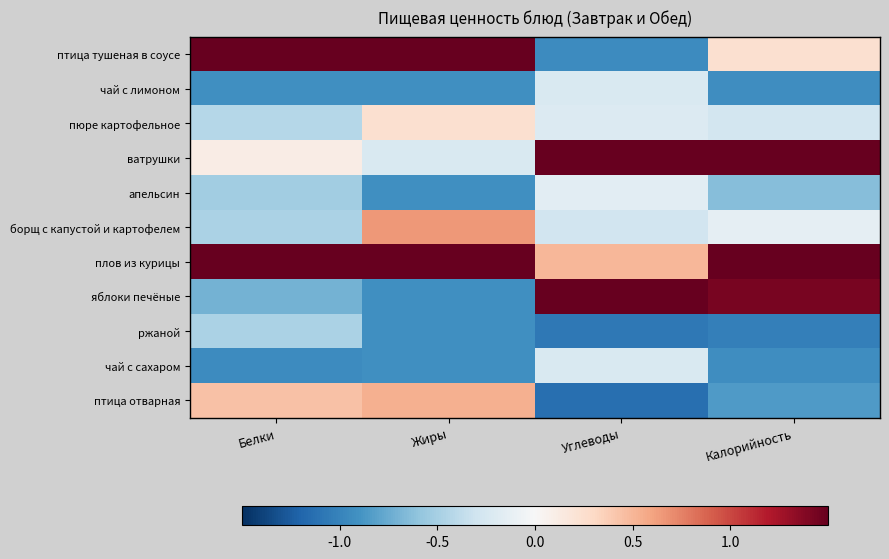

At Белки, list the series in order from smallest to largest.

чай с сахаром, чай с лимоном, яблоки печёные, апельсин, борщ с капустой и картофелем, ржаной, пюре картофельное, ватрушки, птица отварная, птица тушеная в соусе, плов из курицы